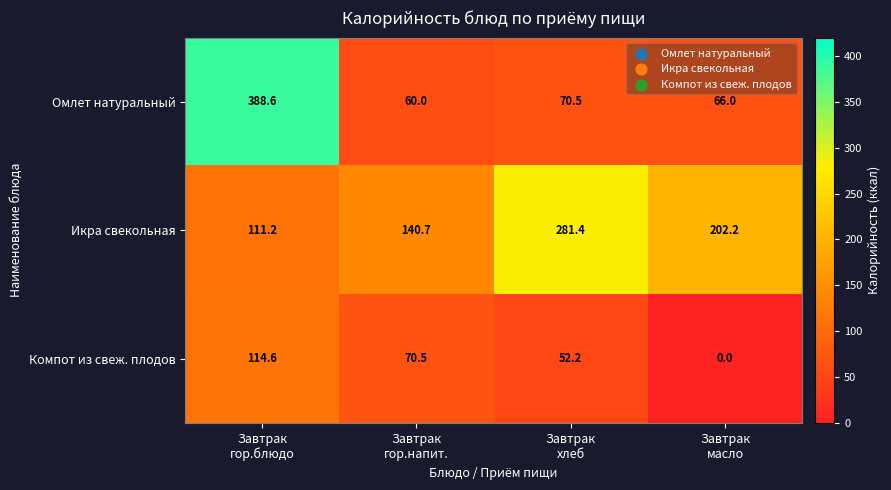

What is the average value of the Икра свекольная series?

183.9